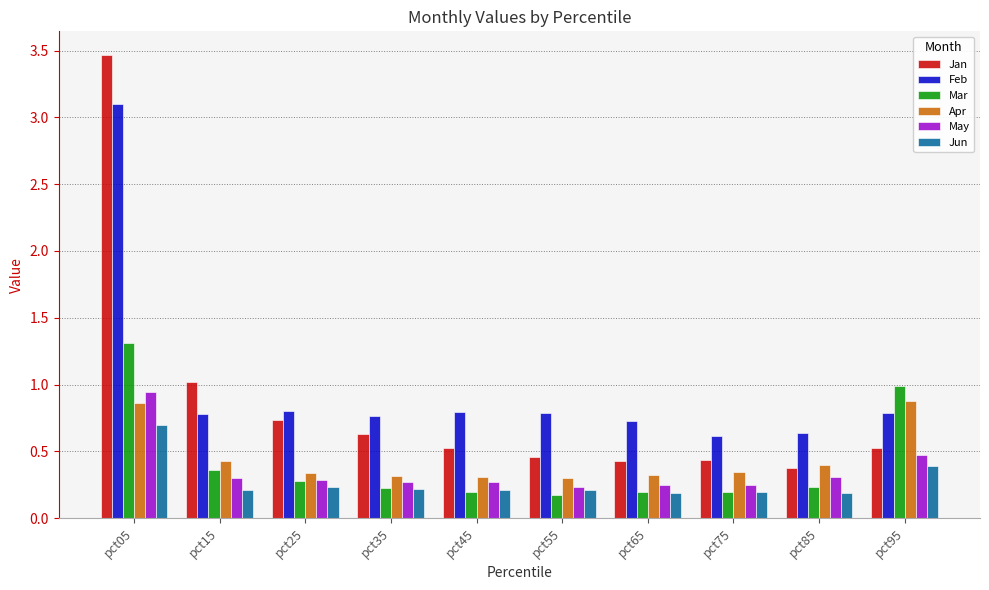

What is the value of the Jun bar at the 1st from the left?

0.7